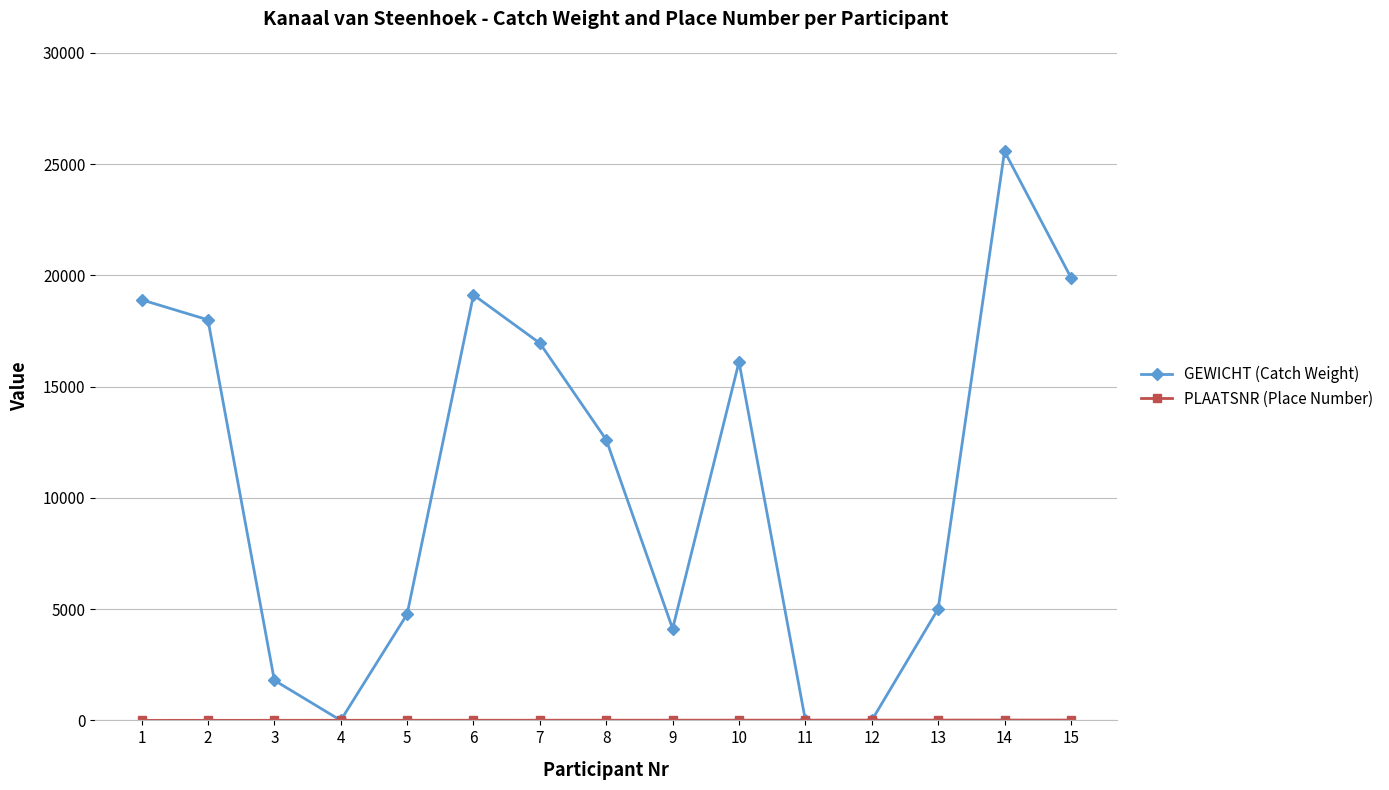

What is the greatest value displayed?

25570